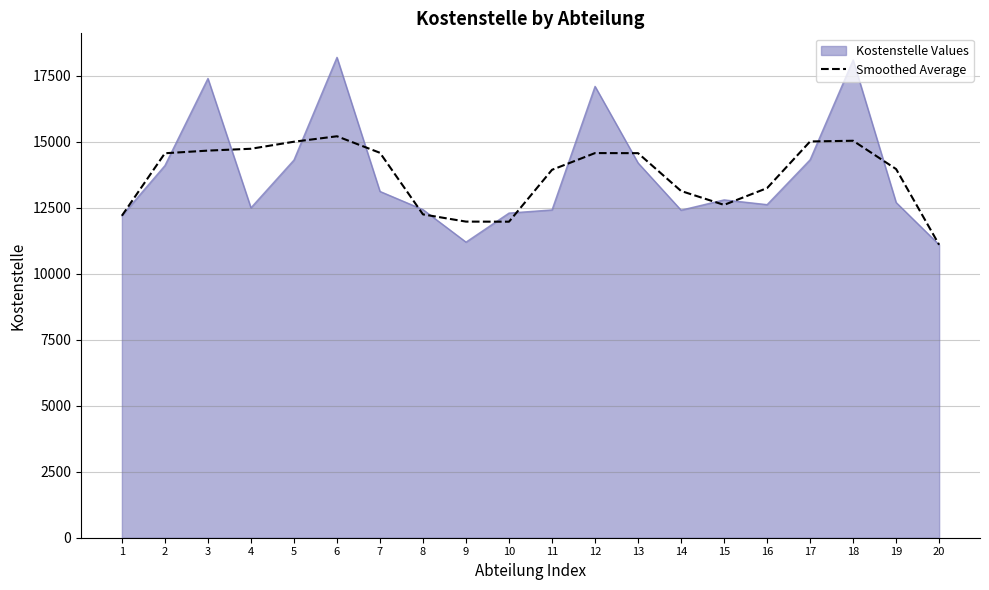

Which series changed the most between 2 and 20?

Smoothed Average